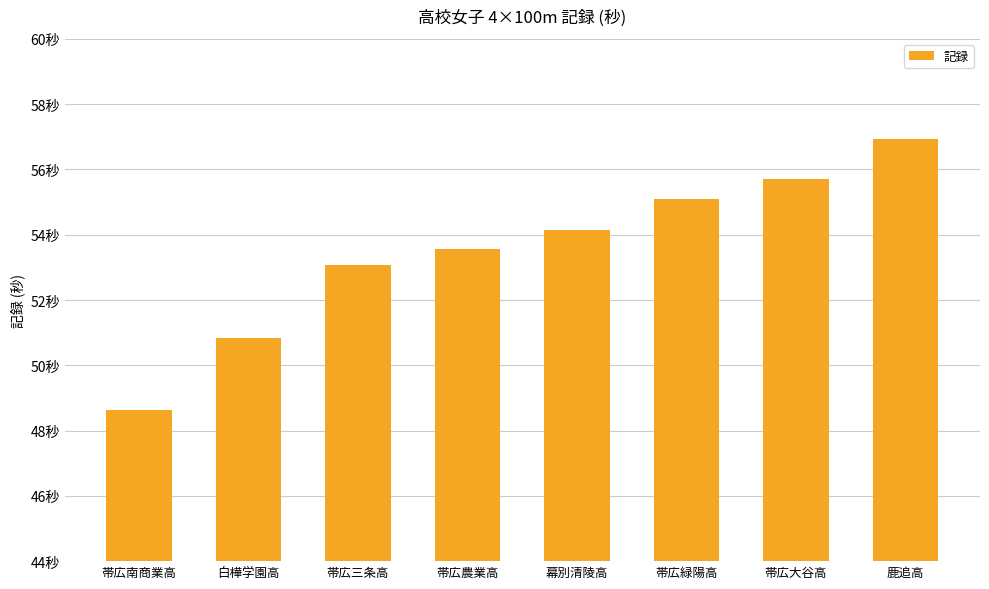

How many data points are less than 54?

4